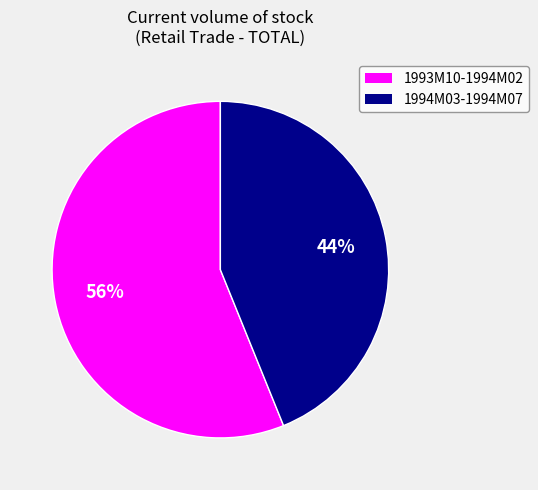

To the nearest percent, what is the difference between the largest and smallest slice percentages?

12%